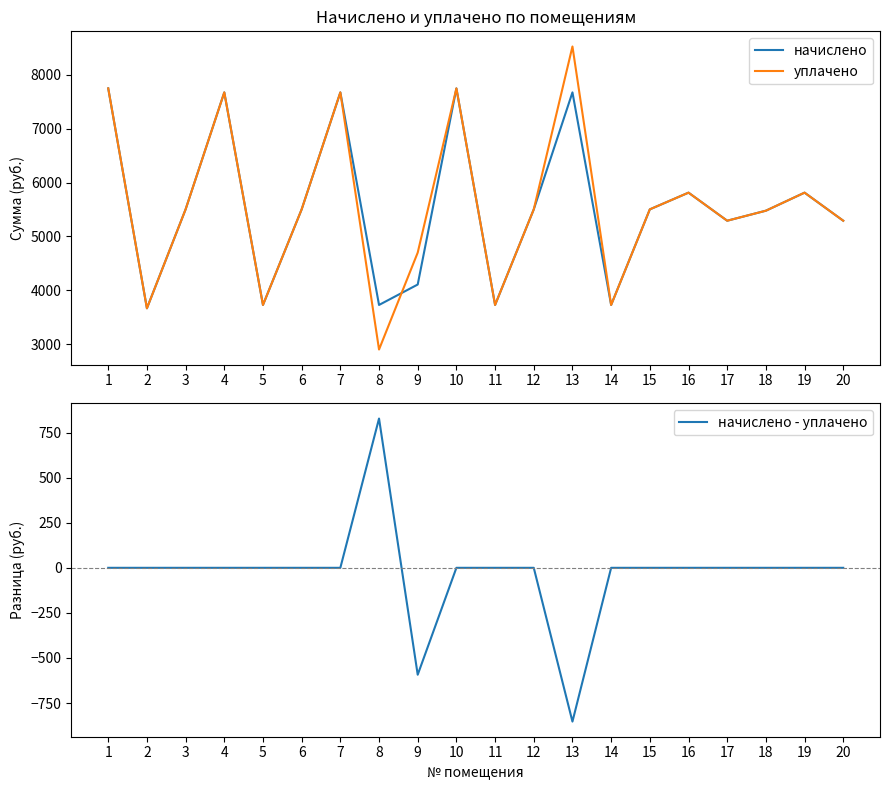

At which category is the sum across all series the highest?

1